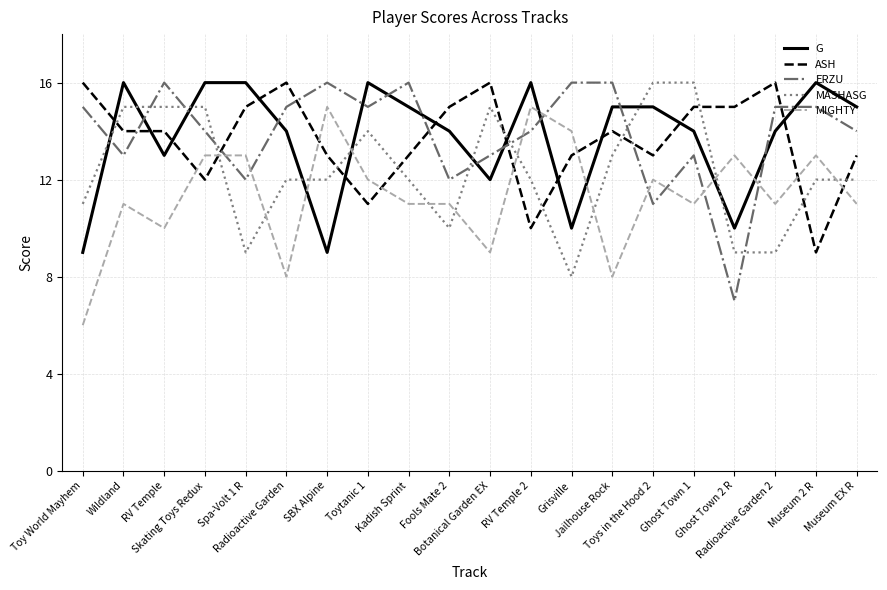

How many MASHASG values are between 11 and 15?

13